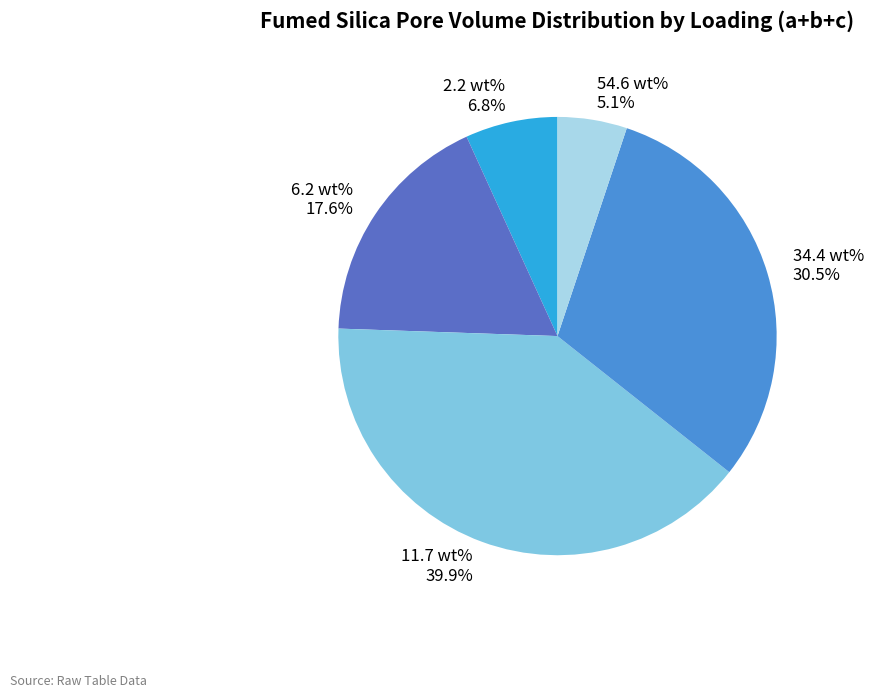

Is there any slice that represents more than half of the pie?

No